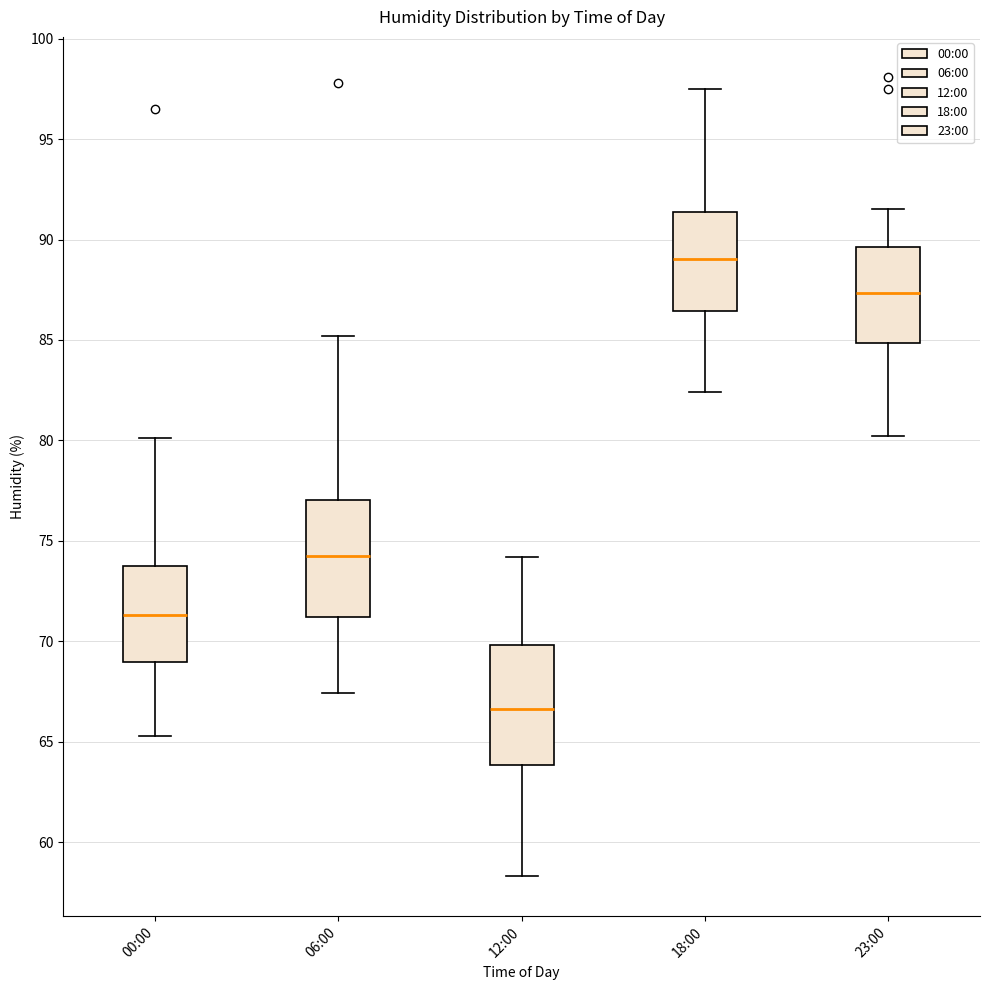

Where does the median line of the box for 18:00 sit on the y-axis? The values are not printed on the chart, so give them approximately, as read against the axis.

89.0